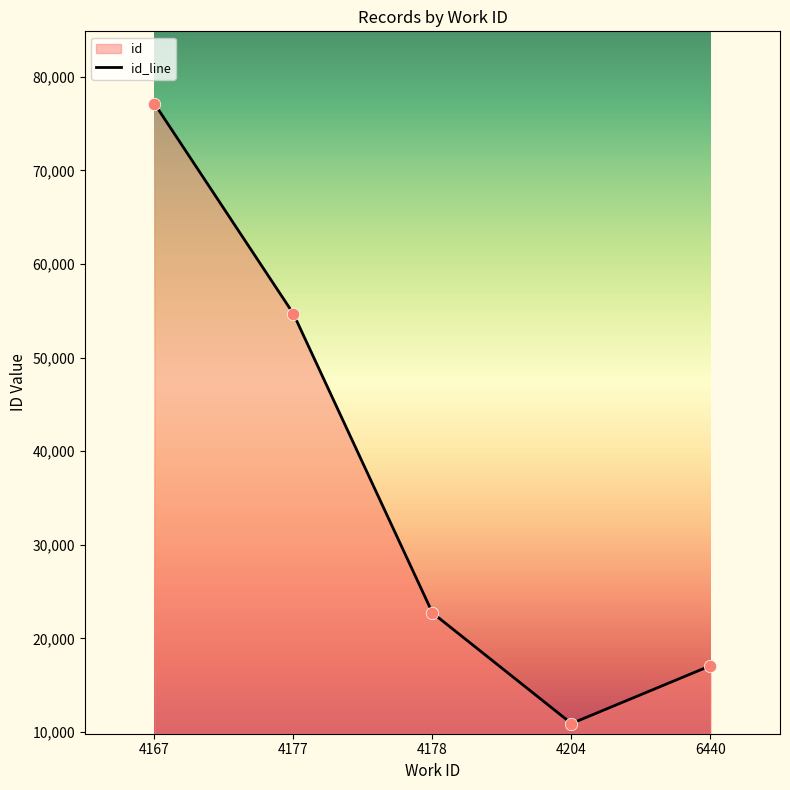

Between 4177 and 4167, which is larger?

4167